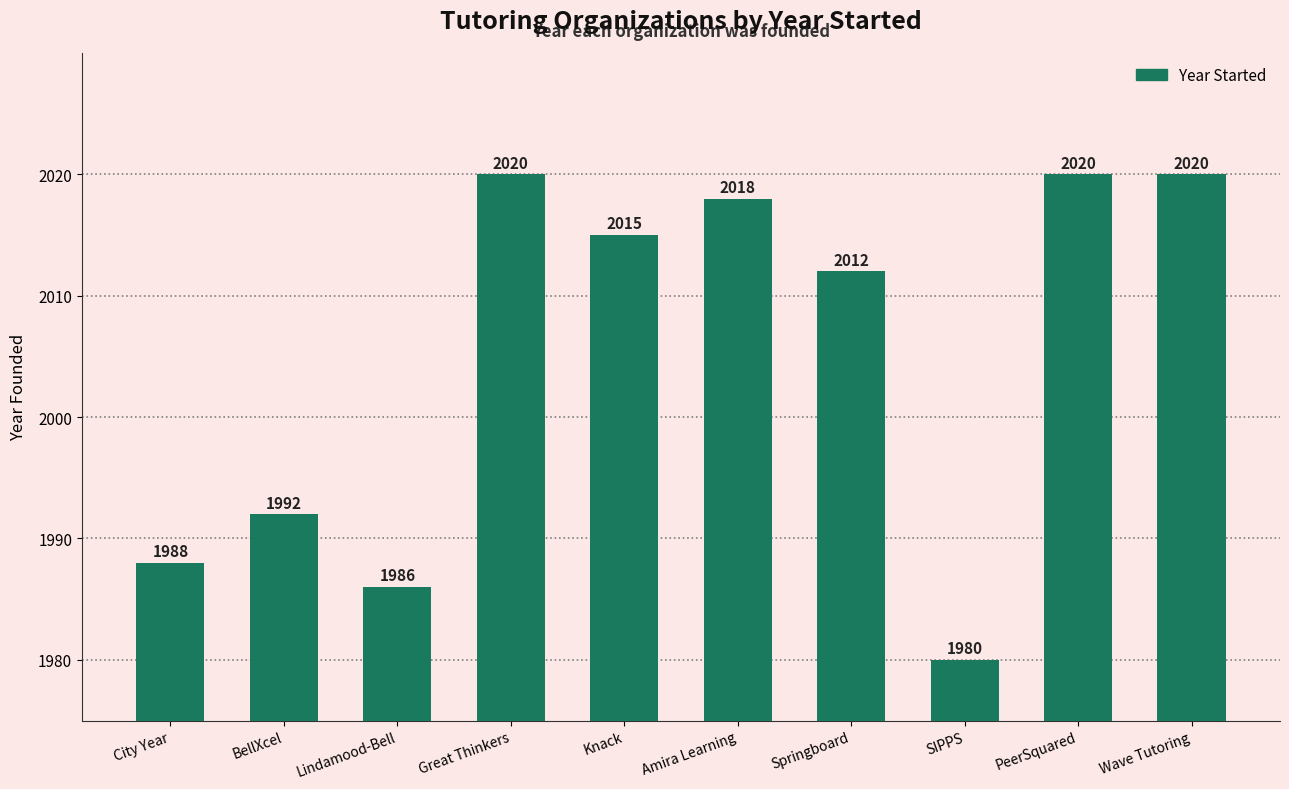

What value does the data have at BellXcel?

1992